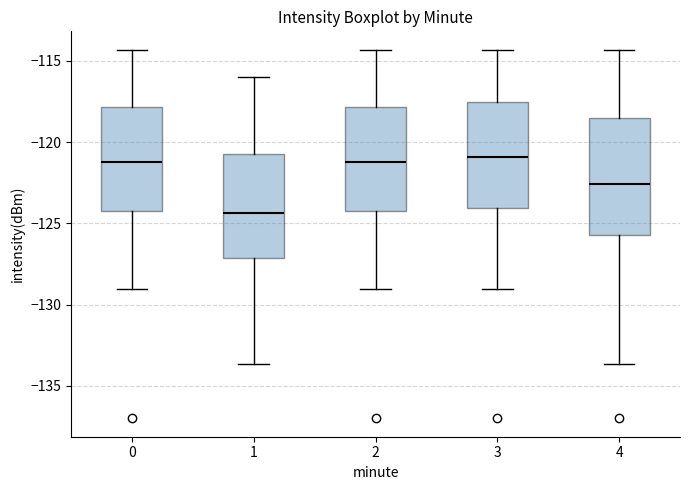

Comparing the boxes themselves (not the whiskers), which one is the tallest?

4